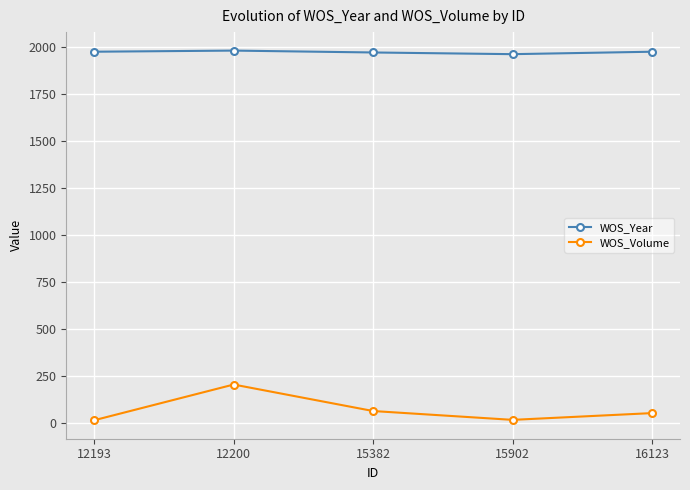

Which series has the largest total across all categories?

WOS_Year